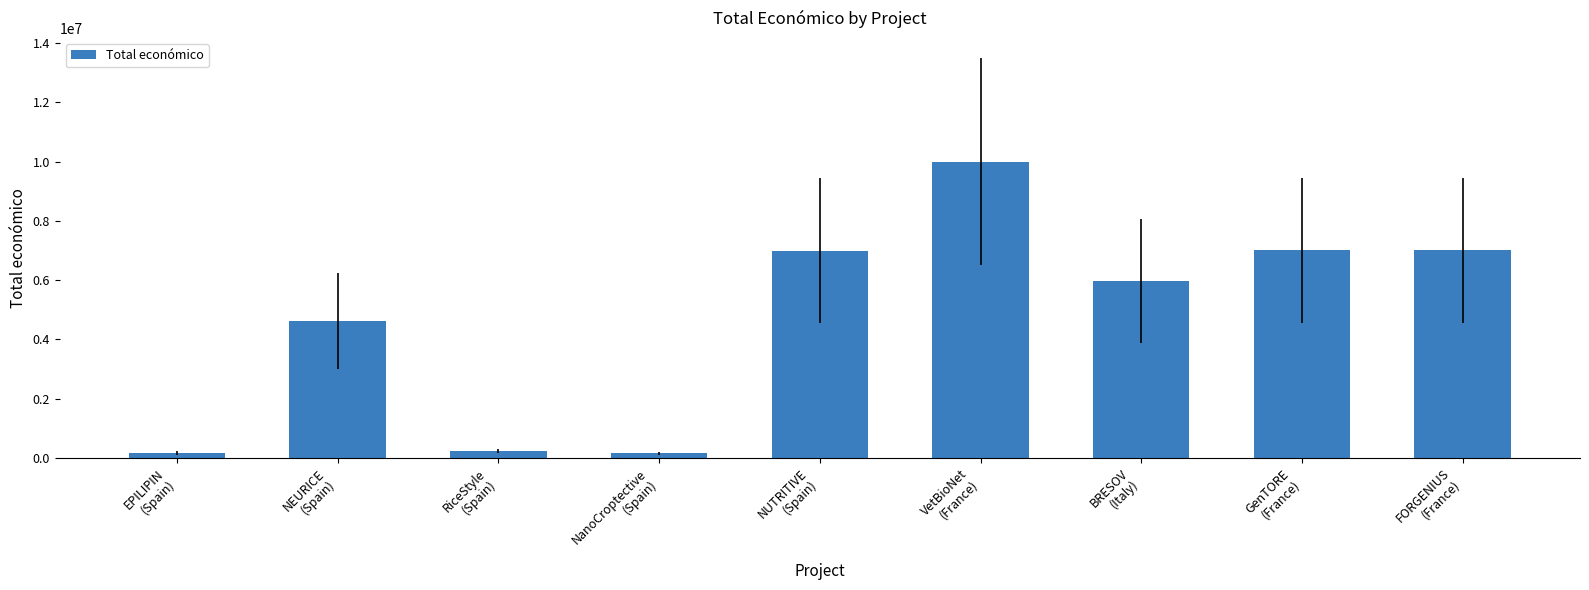

What is the greatest value displayed?

9999140